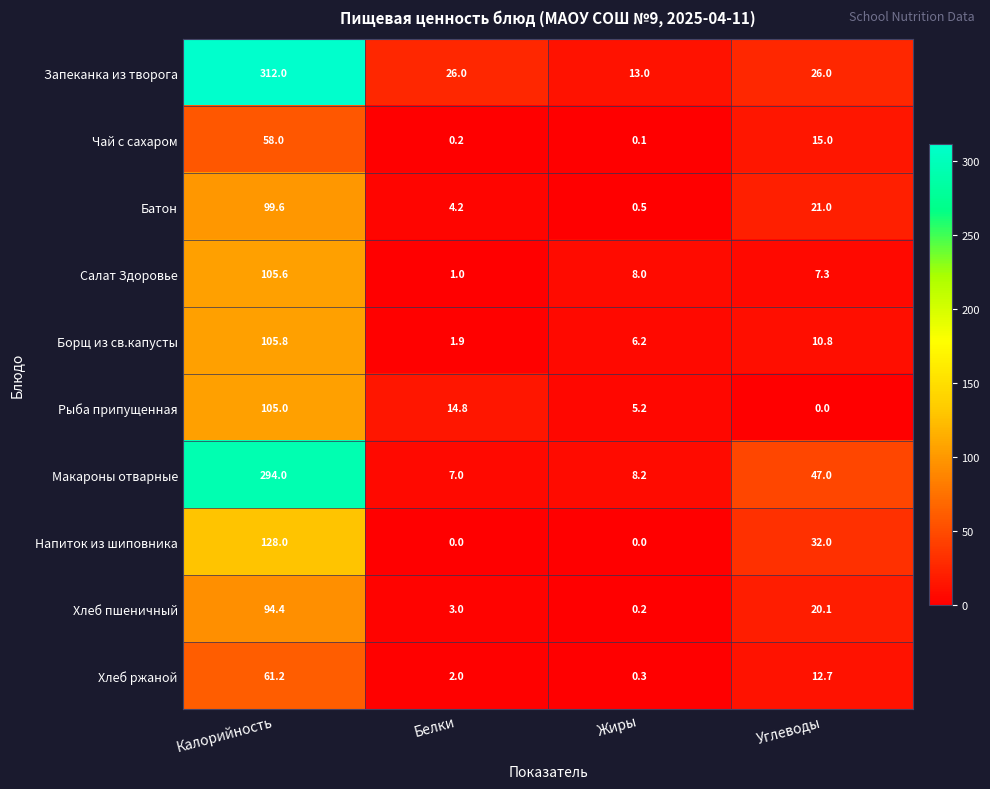

What is the lowest value of the Салат Здоровье series?

1.0